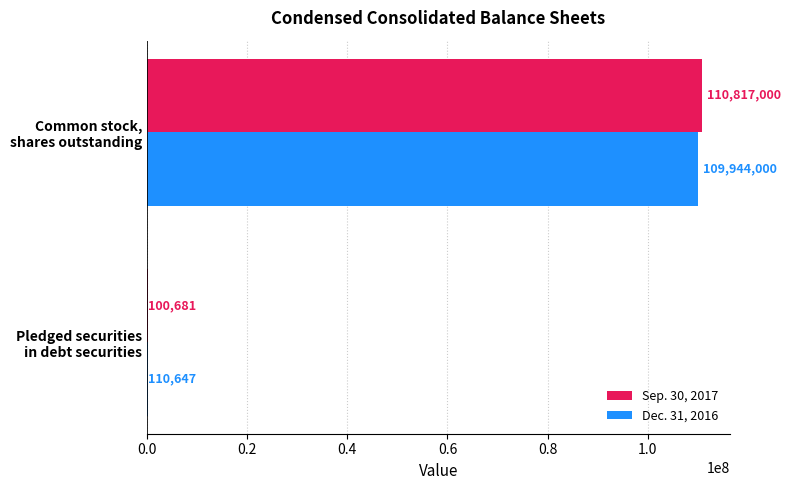

Which series has the largest total across all categories?

Sep. 30, 2017